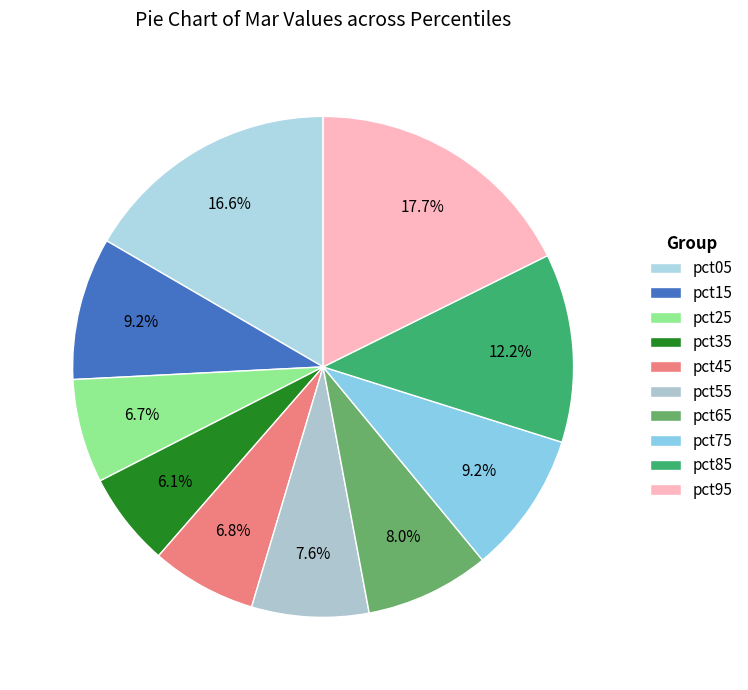

To the nearest percent, what percentage of the pie is pct95?

18%